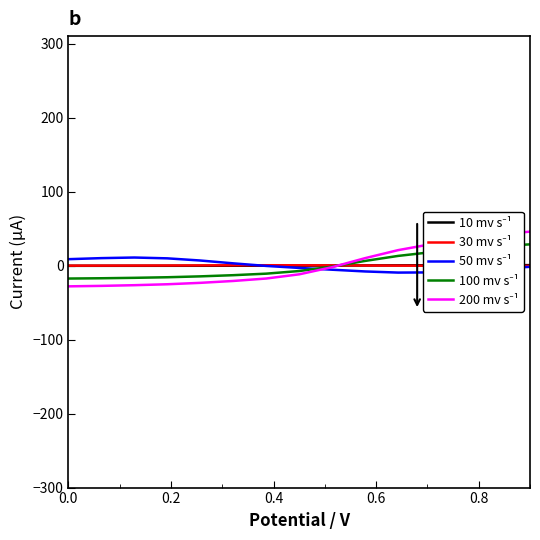

Does the chart display data point markers on the line(s)?

No